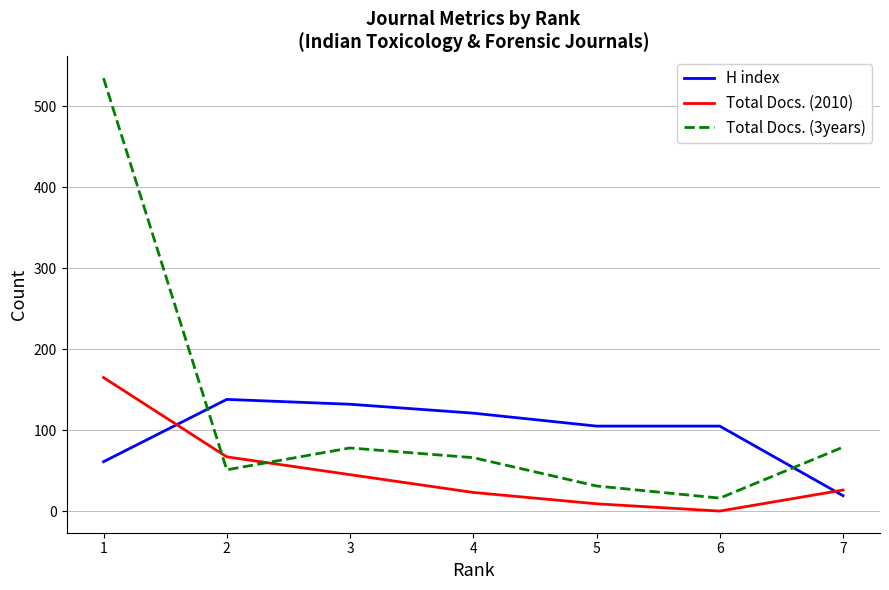

What is the spread (max minus min) of values at 5?

96